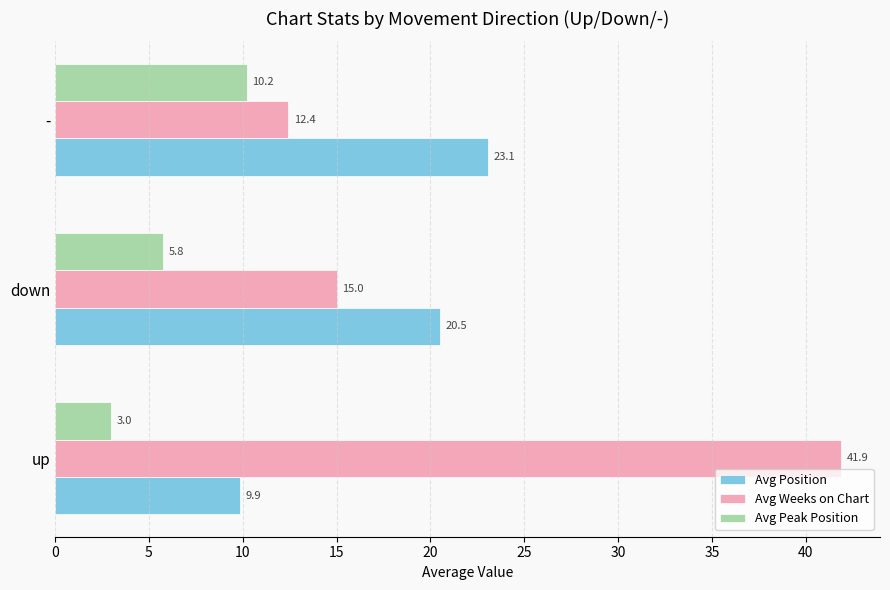

What is the spread (max minus min) of values at -?

12.9